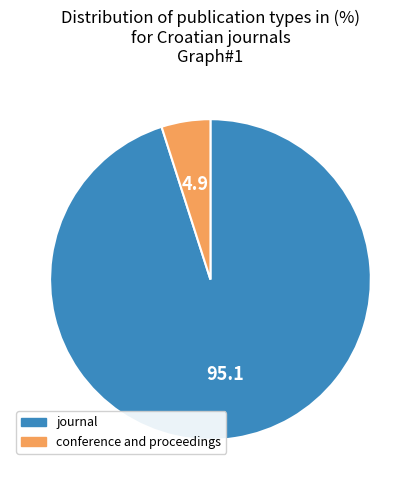

The journal slice represents 95% of the pie. True or false?

True